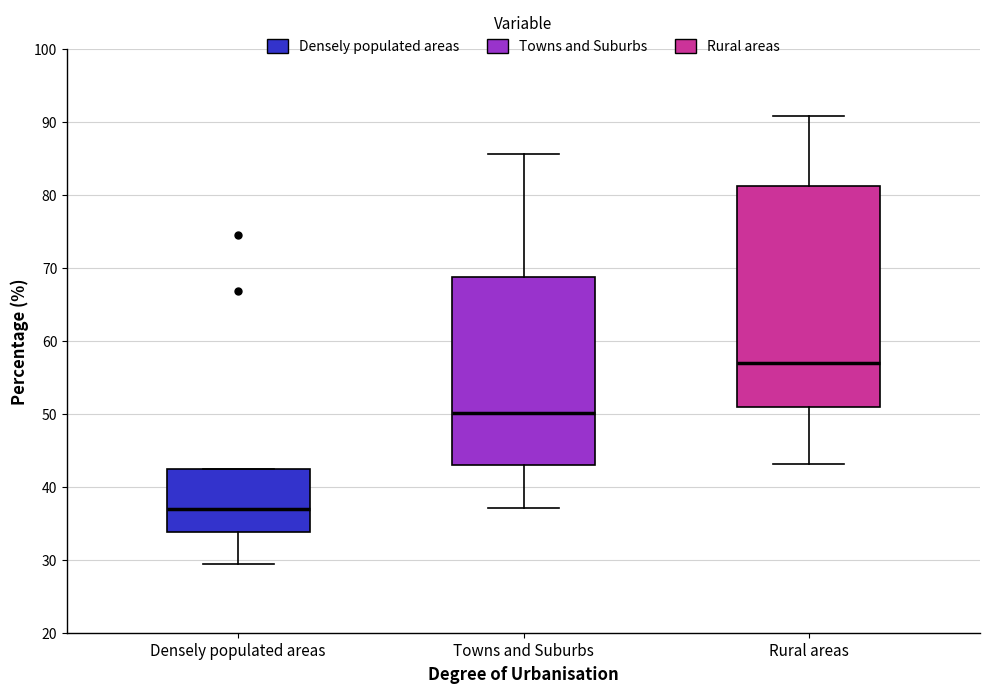

Where does the lower whisker of the box for Rural areas end on the y-axis? The values are not printed on the chart, so give them approximately, as read against the axis.

43